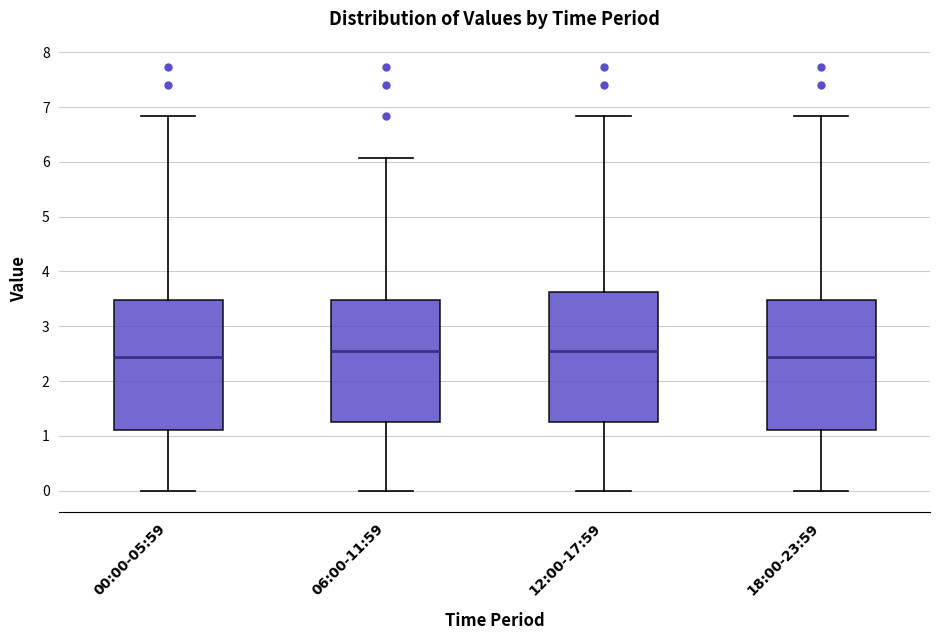

Where is the lower edge of the box for 00:00-05:59 on the y-axis? The values are not printed on the chart, so give them approximately, as read against the axis.

1.1